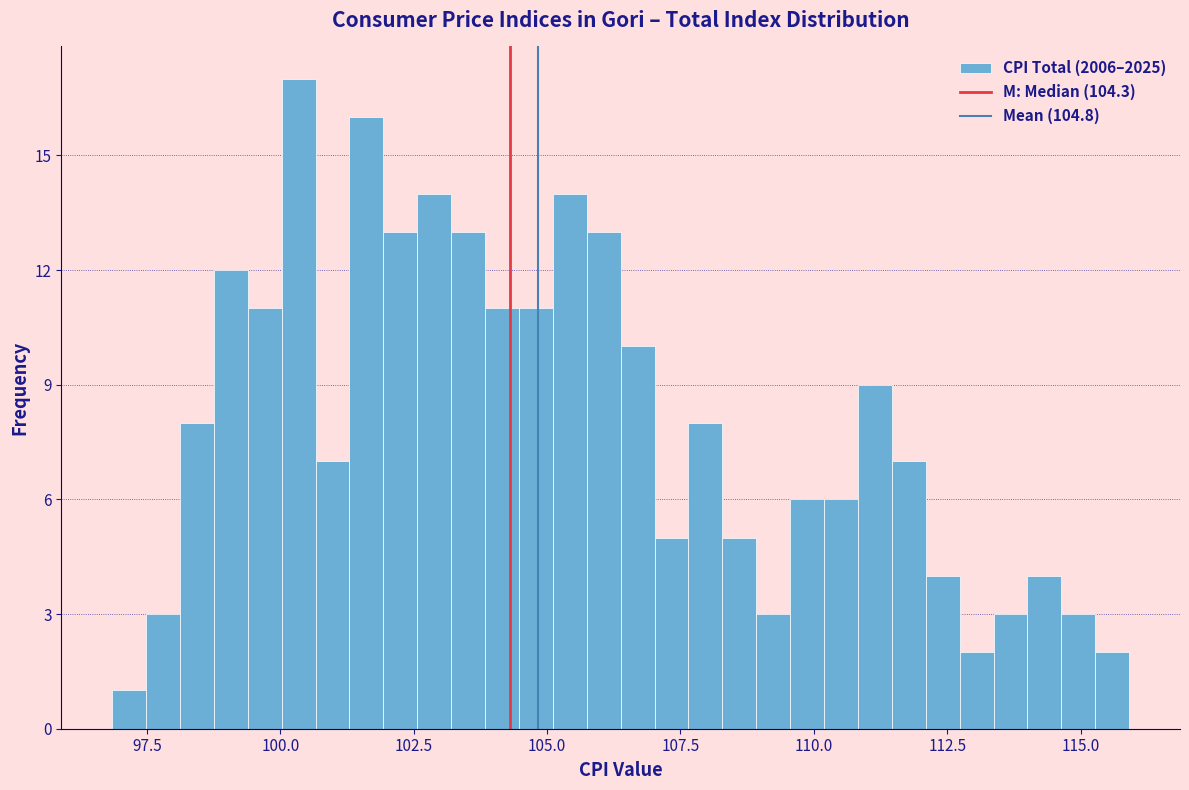

Read against the x-axis, roughly where is the centre of the tallest bar?

100.5